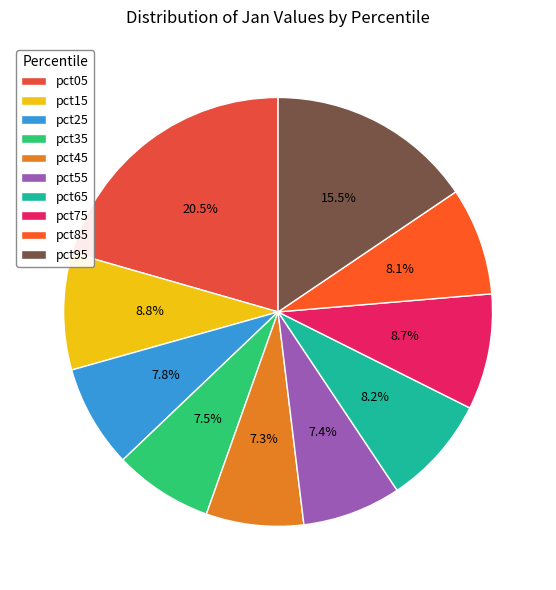

The pct25 slice represents 1% of the pie. True or false?

False